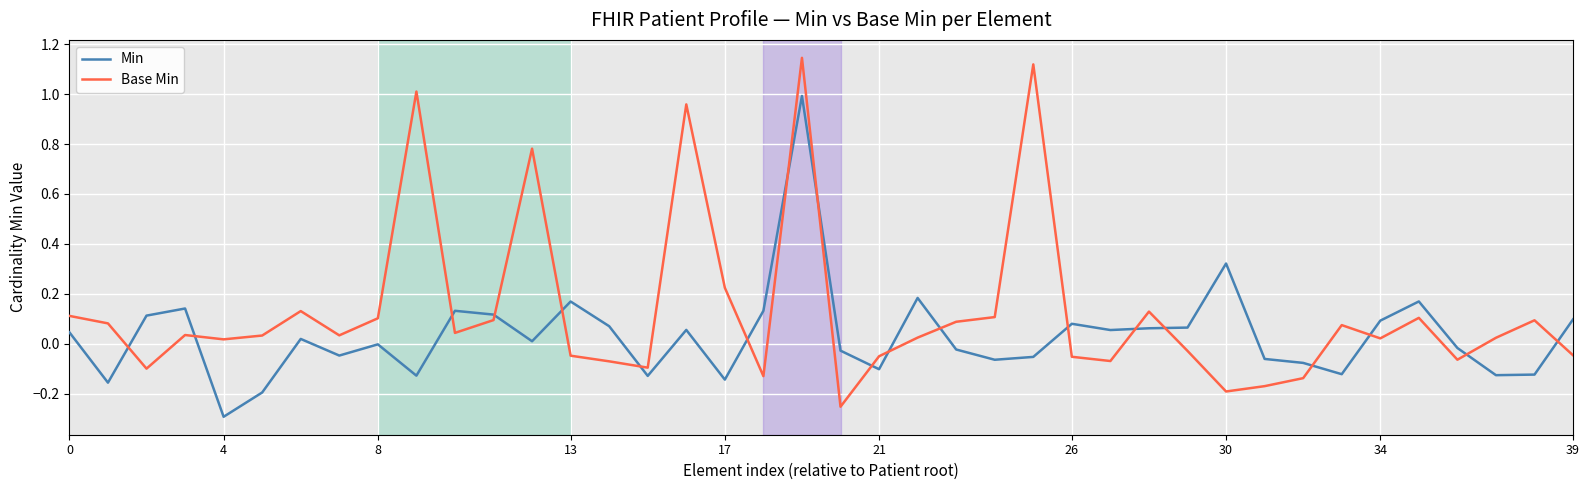

Which series has the largest total across all categories?

Base Min